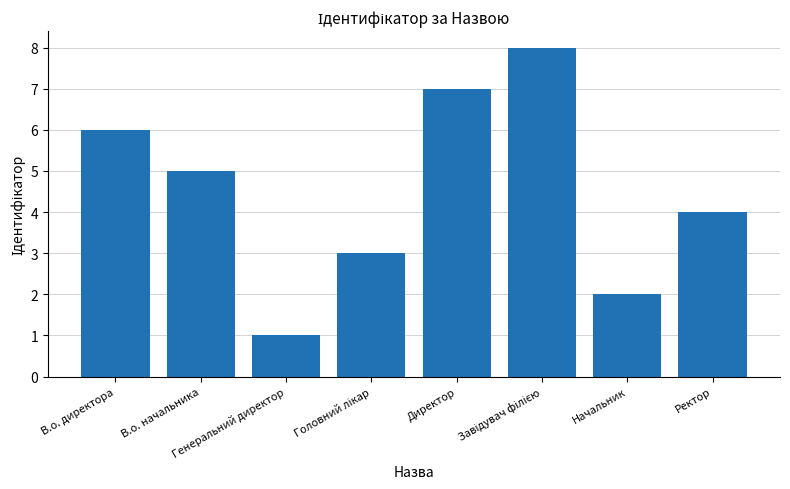

Reading left to right, what are all the values shown in this chart?

6	5	1	3	7	8	2	4